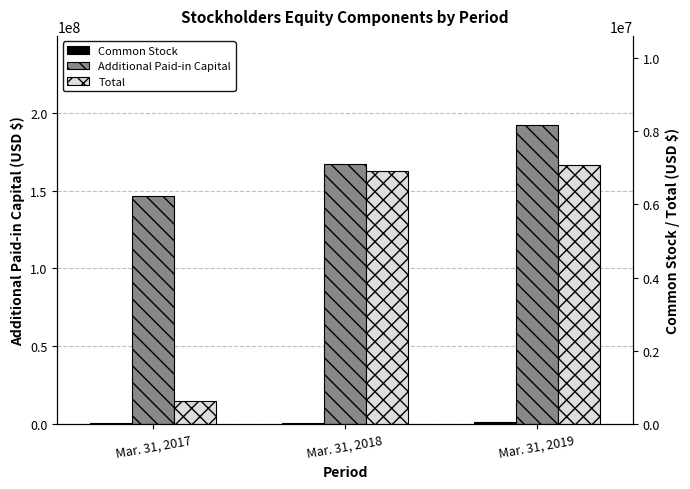

Which series has the largest range (max minus min)?

Additional Paid-in Capital